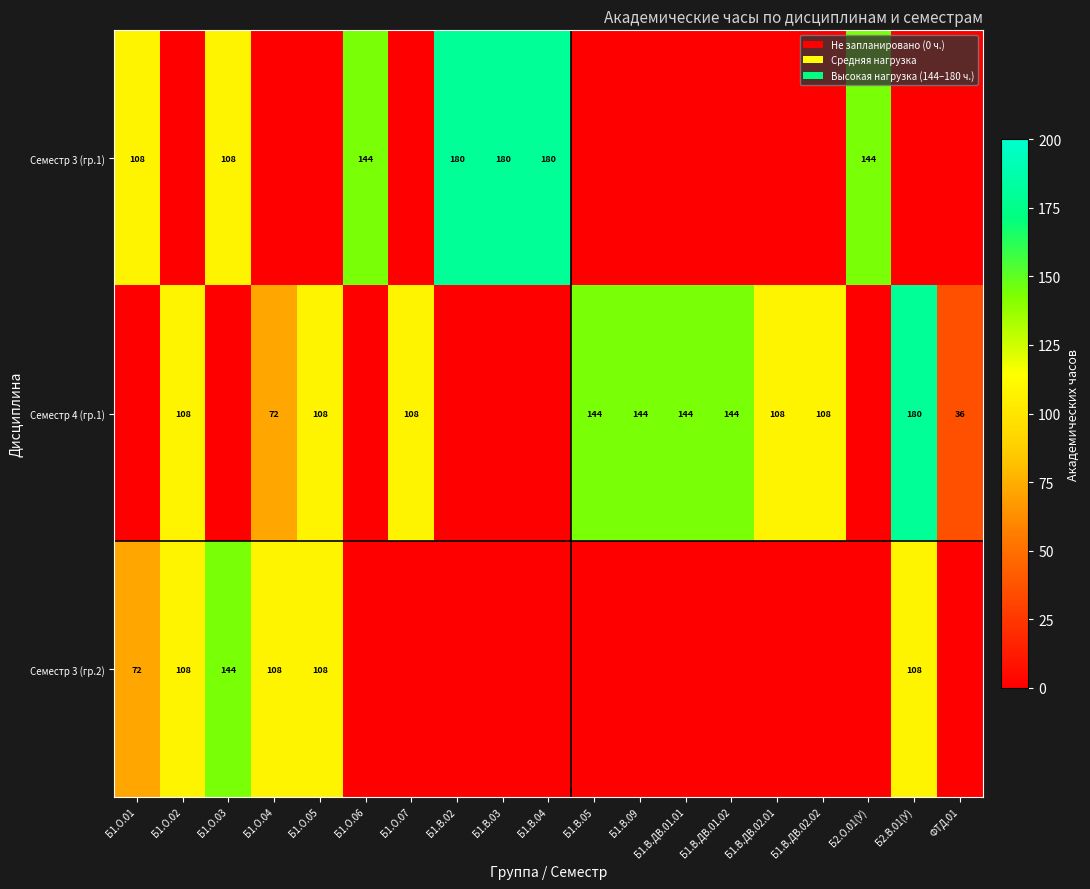

What is the difference between the Семестр 4 (гр.1) values at Б1.В.ДВ.02.02 and Б1.В.ДВ.01.01?

36